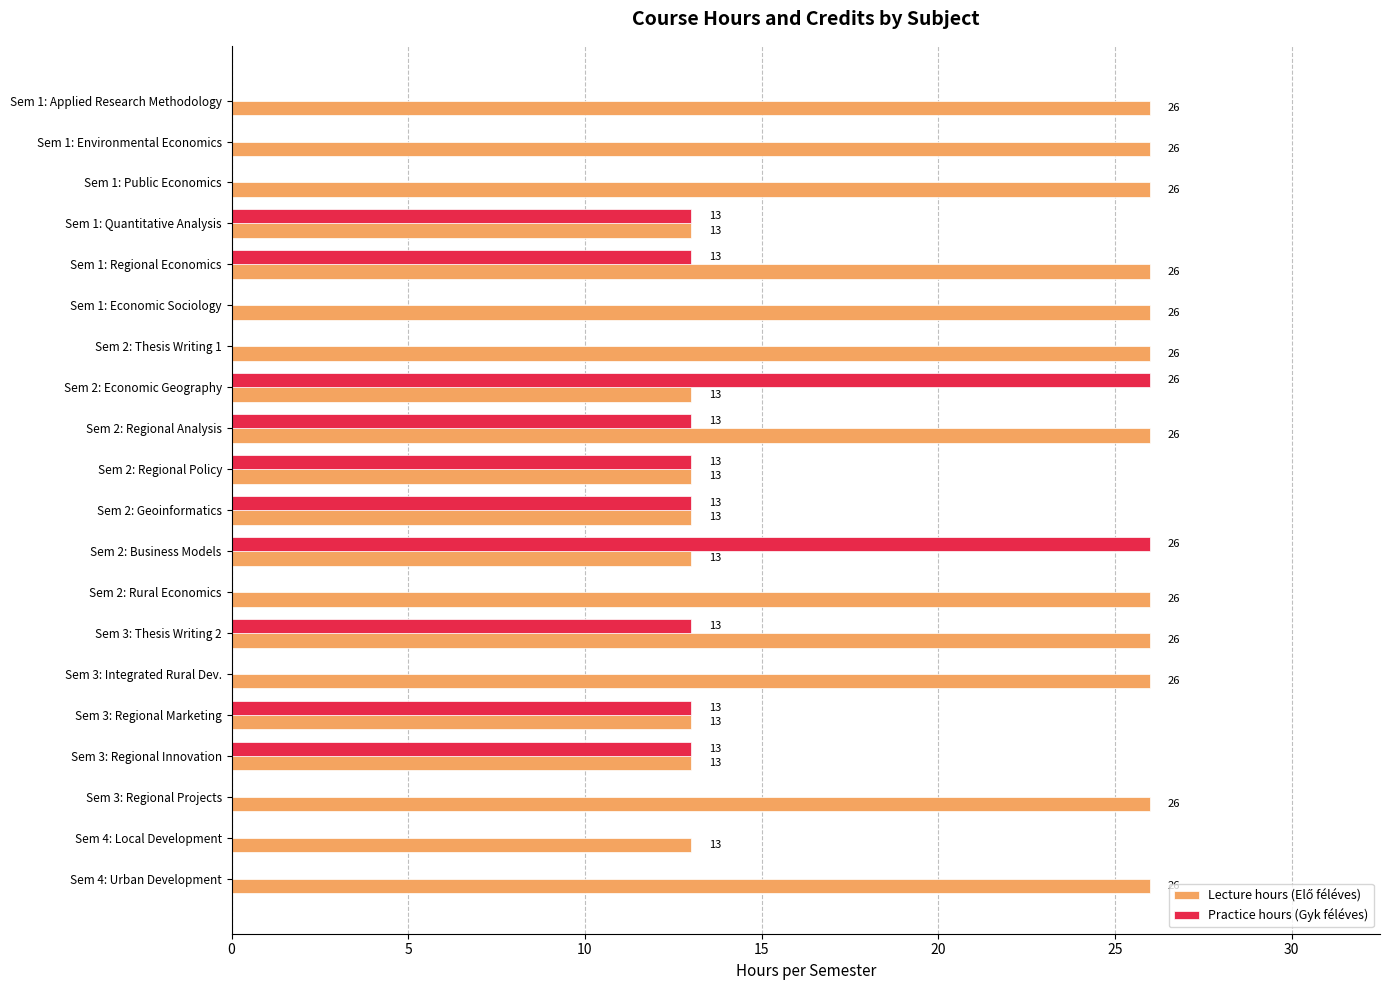

Which series changed the most between Sem 1: Economic Sociology and Sem 3: Thesis Writing 2?

Practice hours (Gyk féléves)